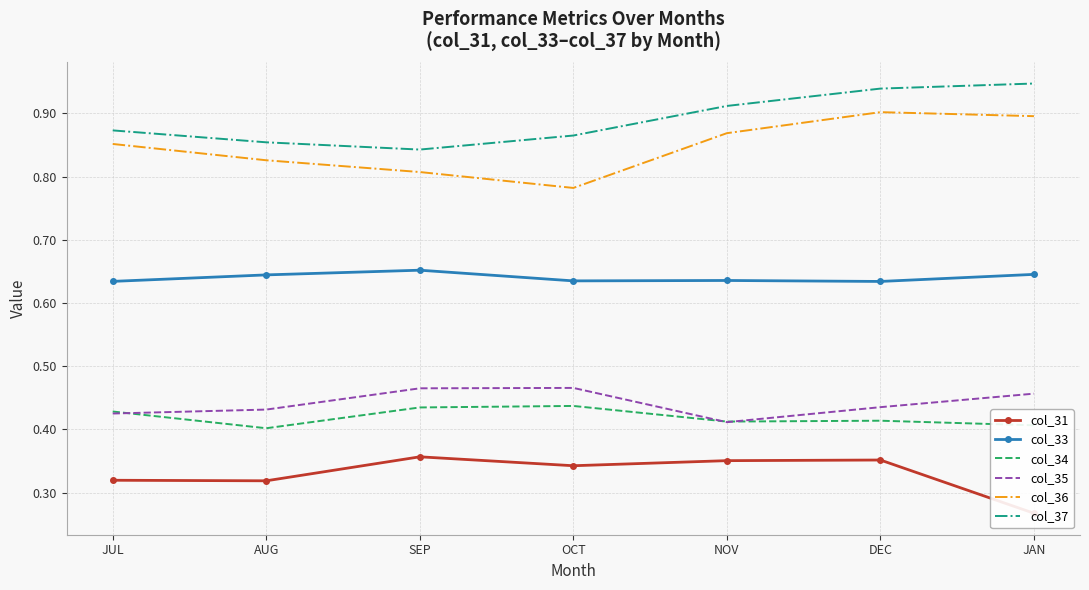

What are all the series names shown in the legend?

col_31, col_33, col_34, col_35, col_36, col_37